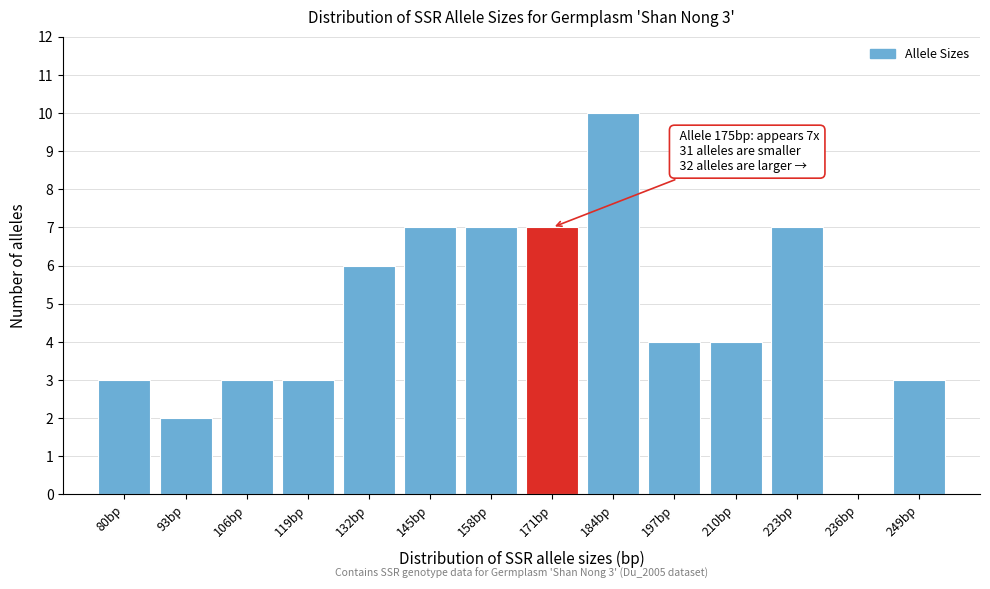

Reading right to left, what are all the values shown in this chart?

249bp=3	236bp=0	223bp=7	210bp=4	197bp=4	184bp=10	171bp=7	158bp=7	145bp=7	132bp=6	119bp=3	106bp=3	93bp=2	80bp=3